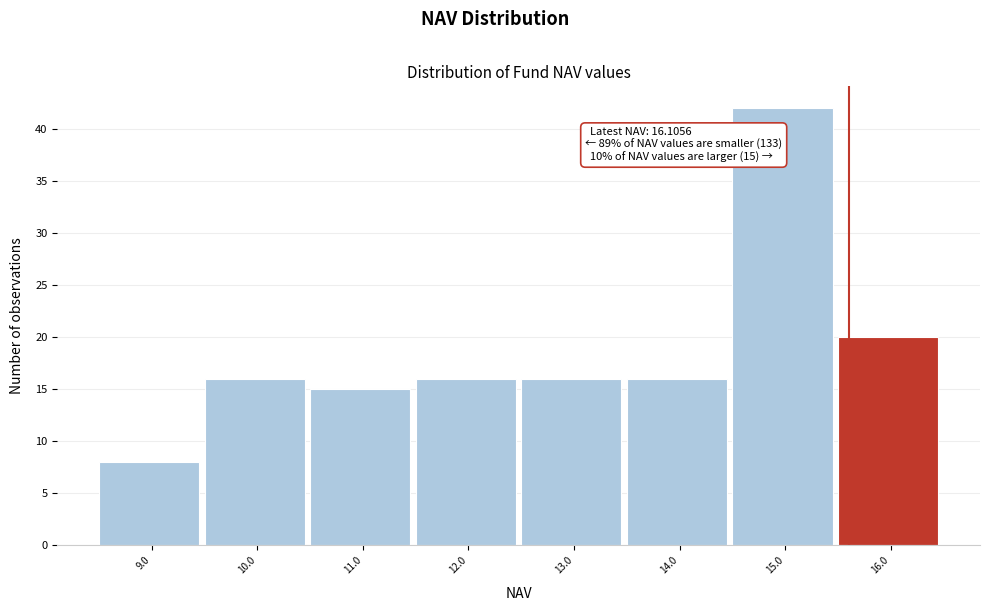

Reading left to right, transcribe all the data shown in this chart.

9.0=8	10.0=16	11.0=15	12.0=16	13.0=16	14.0=16	15.0=42	16.0=20